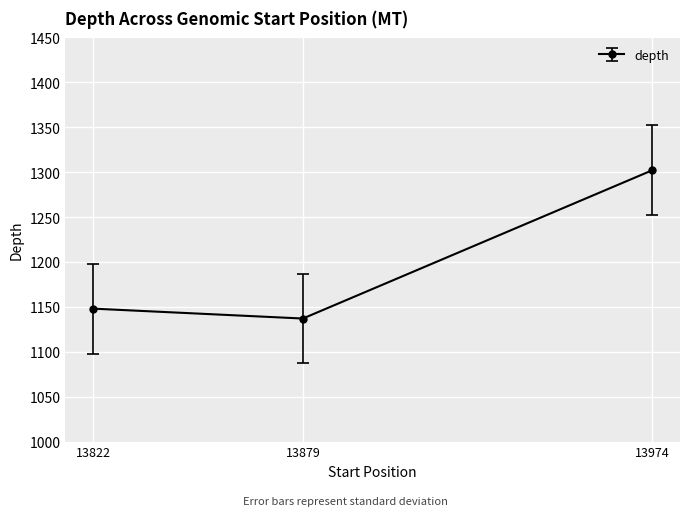

Reading left to right, what are all the values shown in this chart?

13822=1148	13879=1137	13974=1302